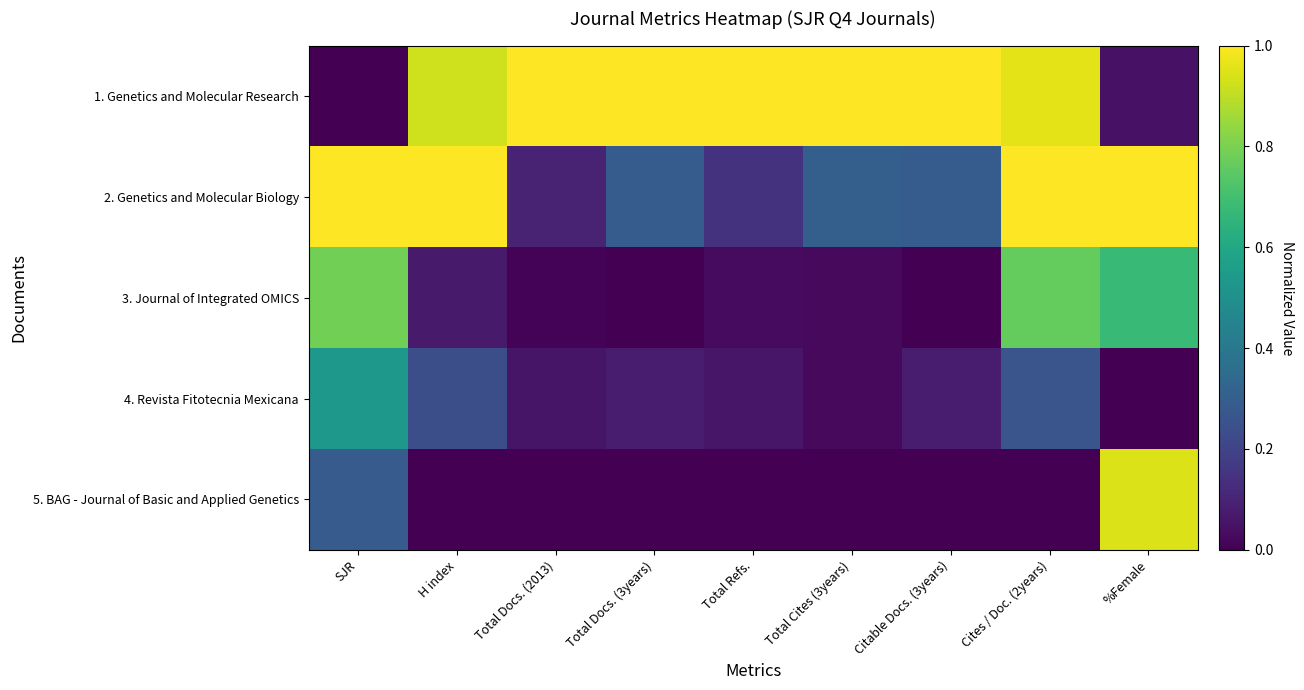

At H index, list the series in order from smallest to largest.

5. BAG - Journal of Basic and Applied Genetics, 3. Journal of Integrated OMICS, 4. Revista Fitotecnia Mexicana, 1. Genetics and Molecular Research, 2. Genetics and Molecular Biology